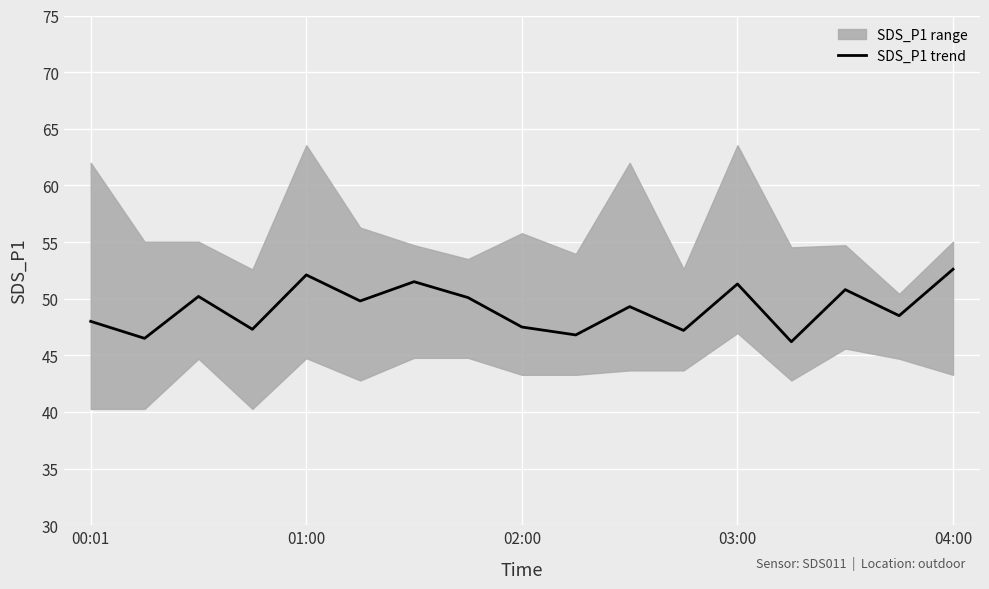

True or false: the data has more than 0 interior local peaks.

True